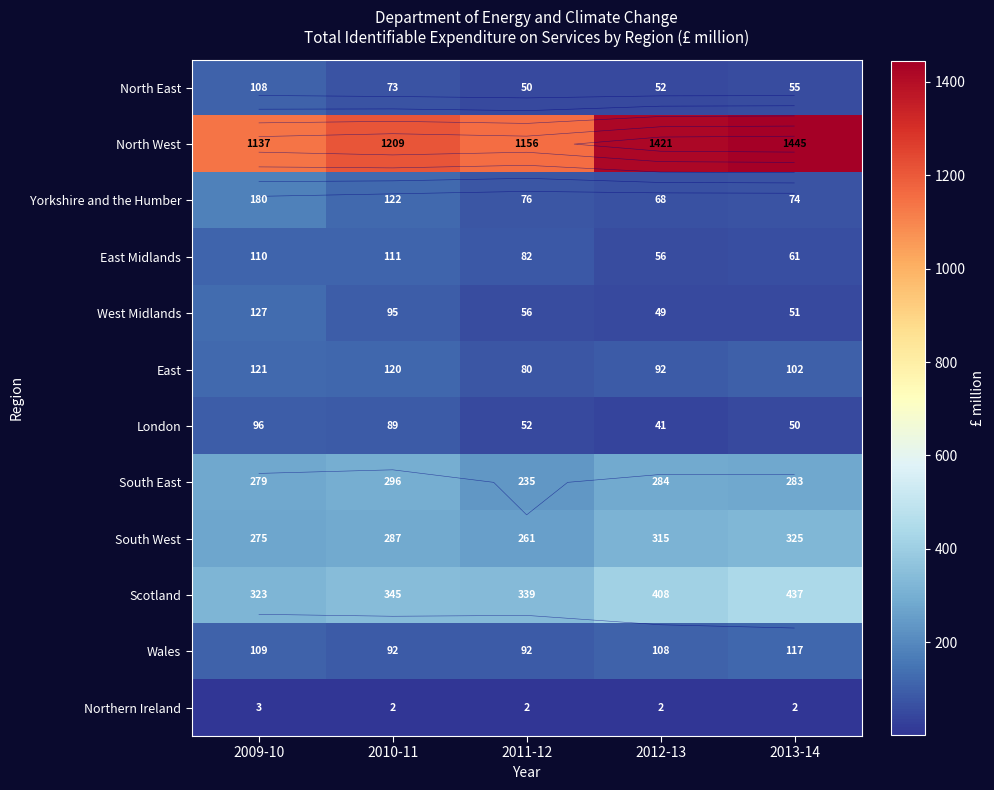

List the labels in order of East value, smallest first.

2011-12, 2012-13, 2013-14, 2010-11, 2009-10